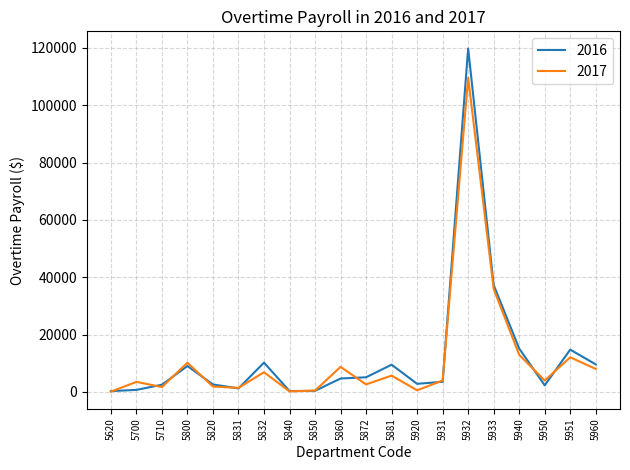

Where is 2016 nearest to the value 60059?

5933